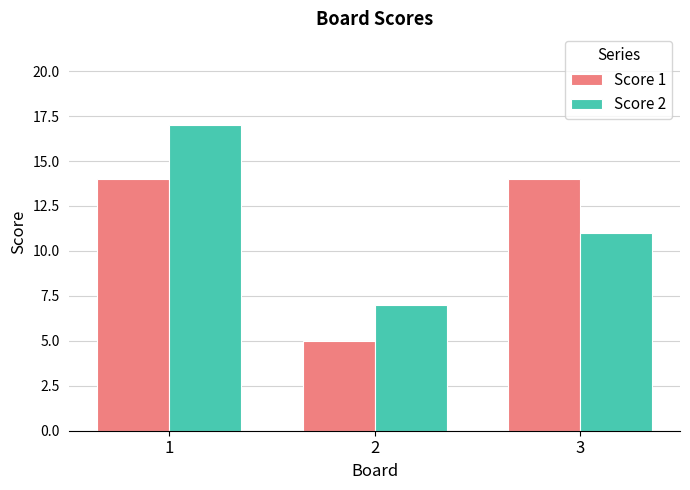

Is it true that Score 1 equals 6 at 1?

False